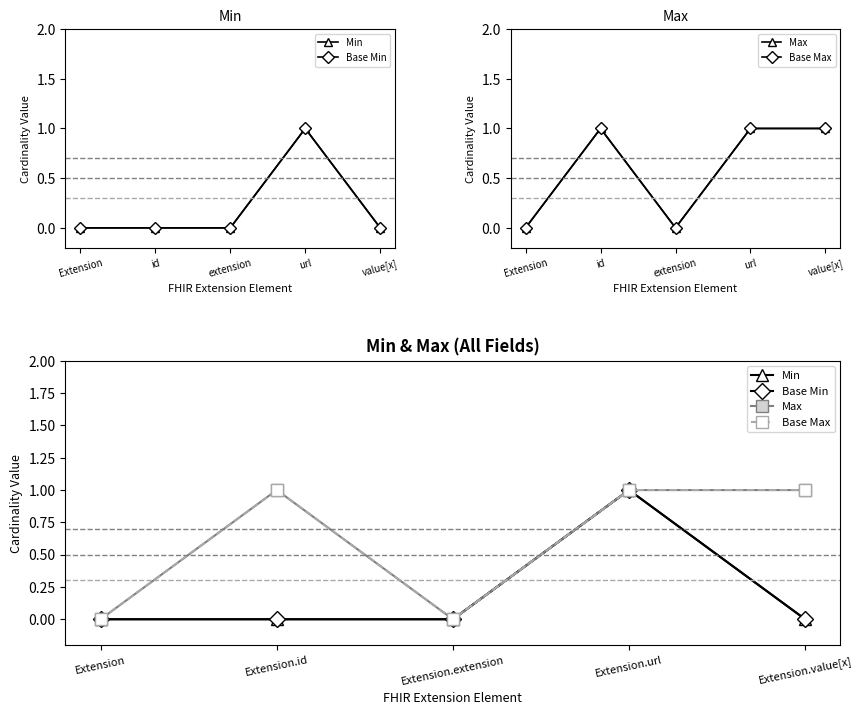

How many Min values are between 0 and 1?

5